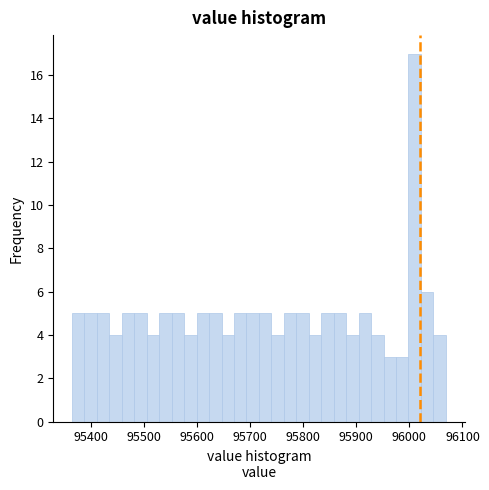

Around what value on the x-axis is the tallest bar? Give the approximate position of its centre, as read against the axis.

96010